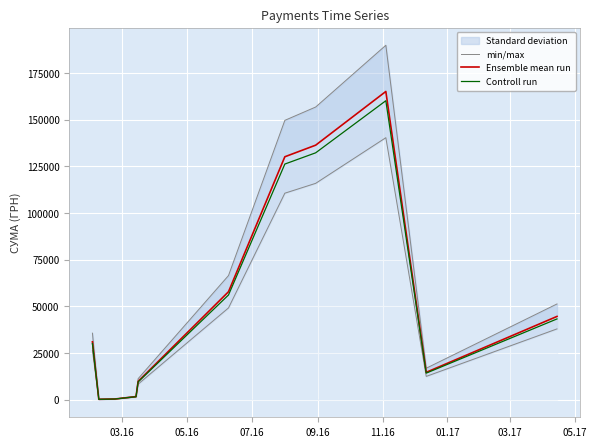

What is the minimum value shown in the chart?

131.6